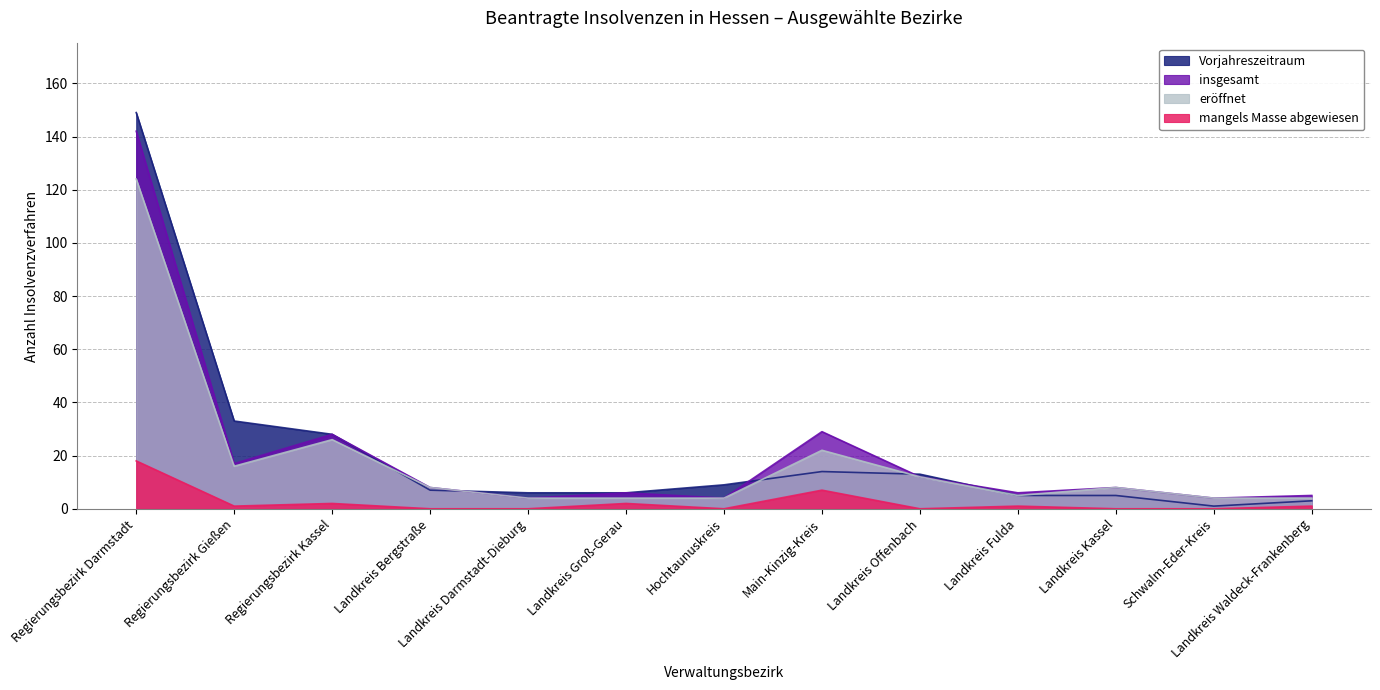

Which series has the widest spread of values?

Vorjahreszeitraum